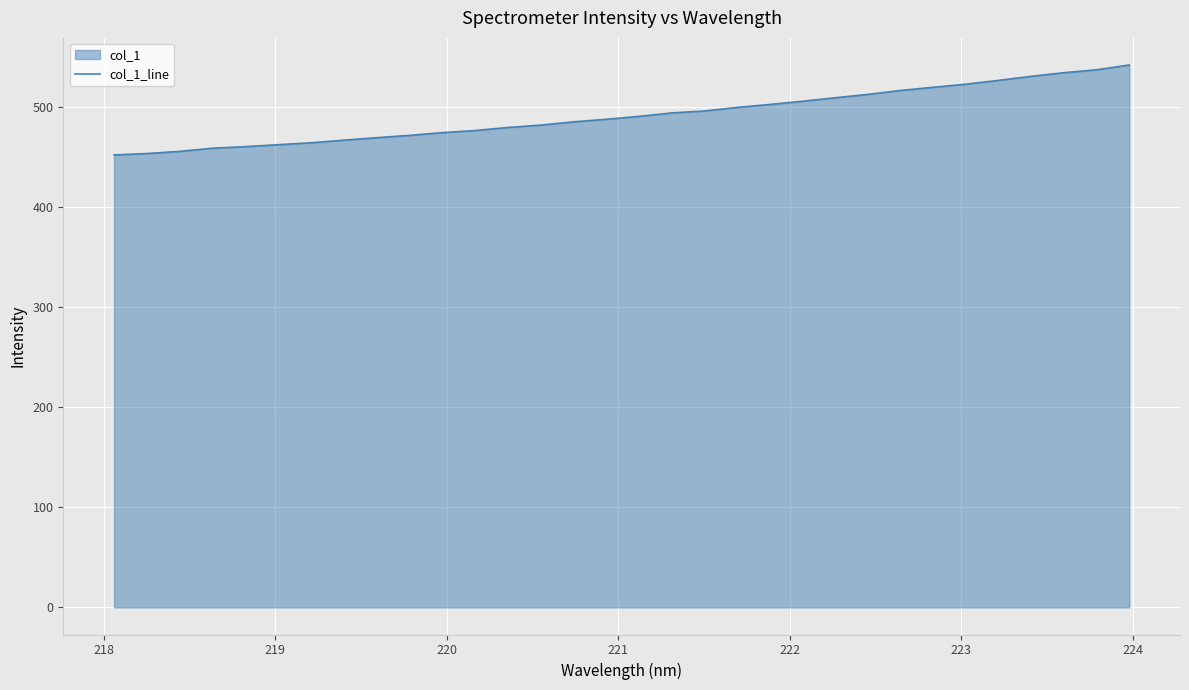

How many series are shown in this chart?

1